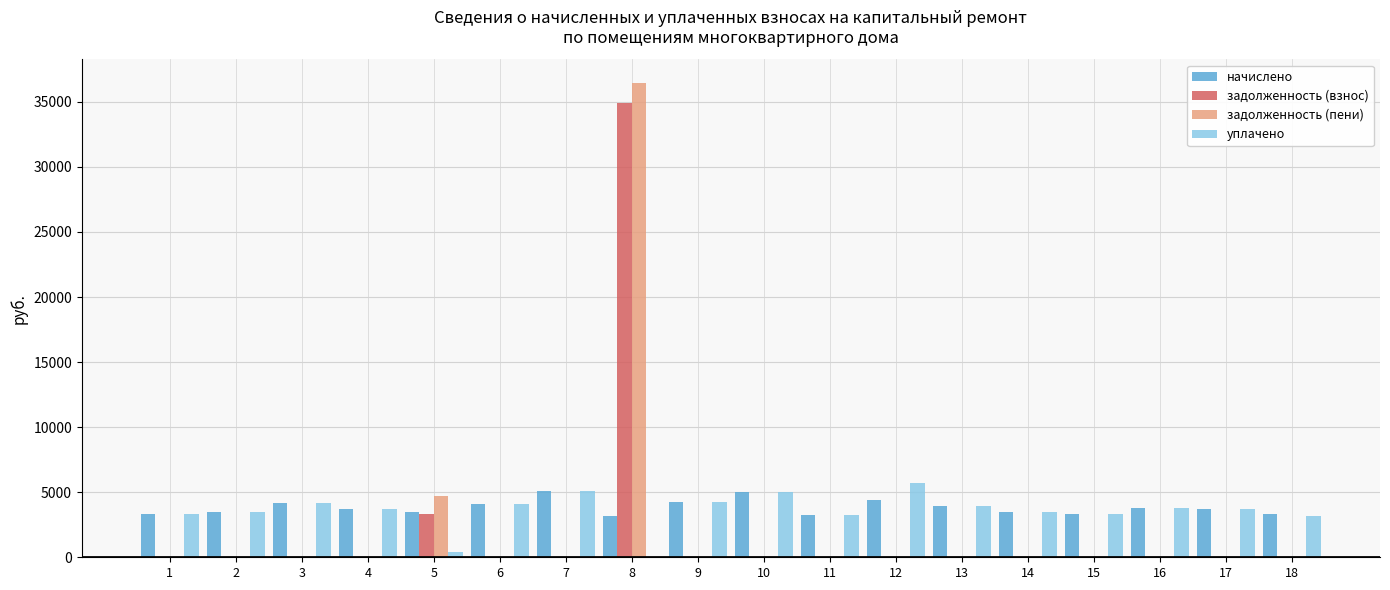

What is the maximum value shown in the chart?

36449.6